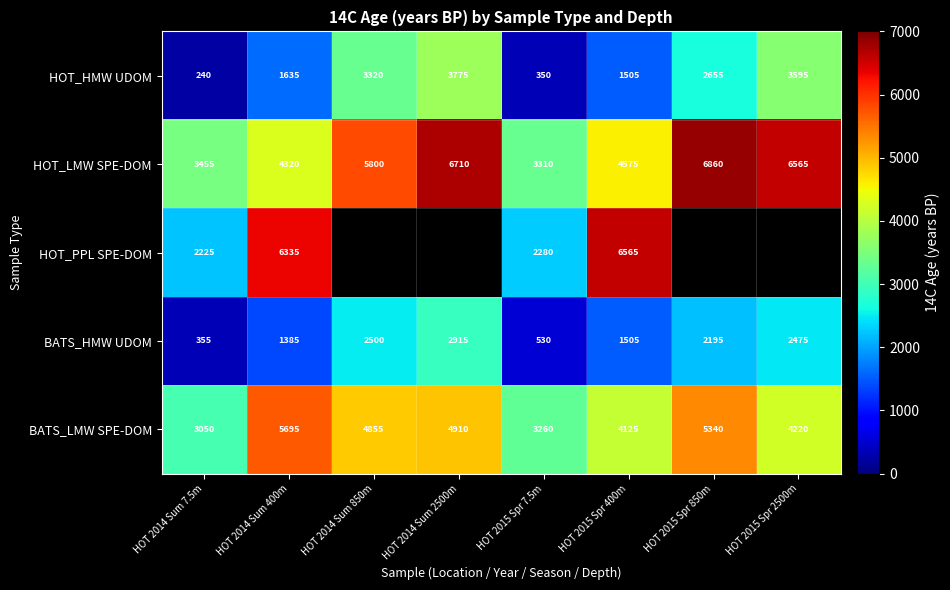

At how many categories does at least one series exceed 4629?

6